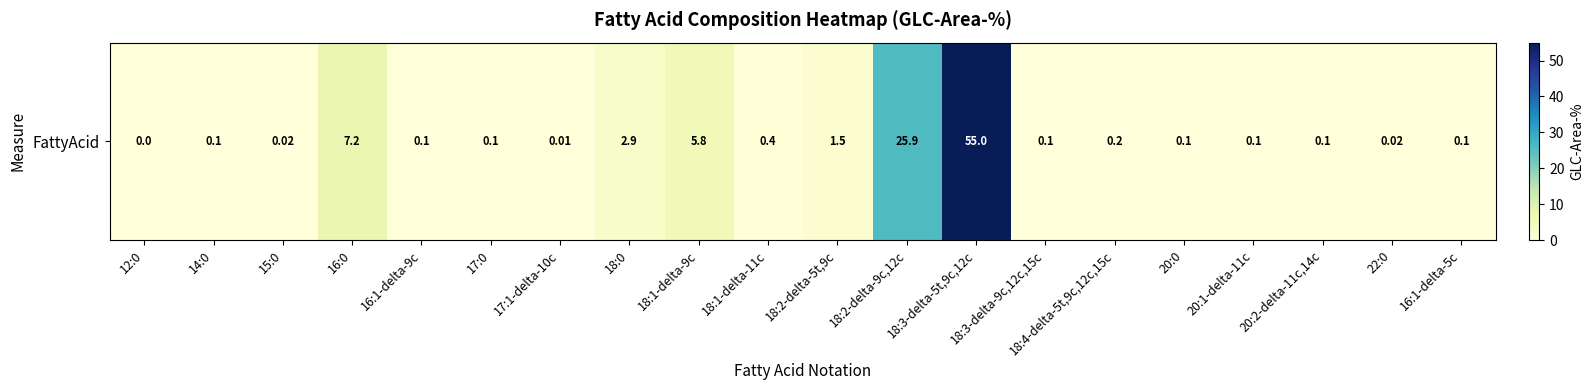

How many values exceed 0?

19